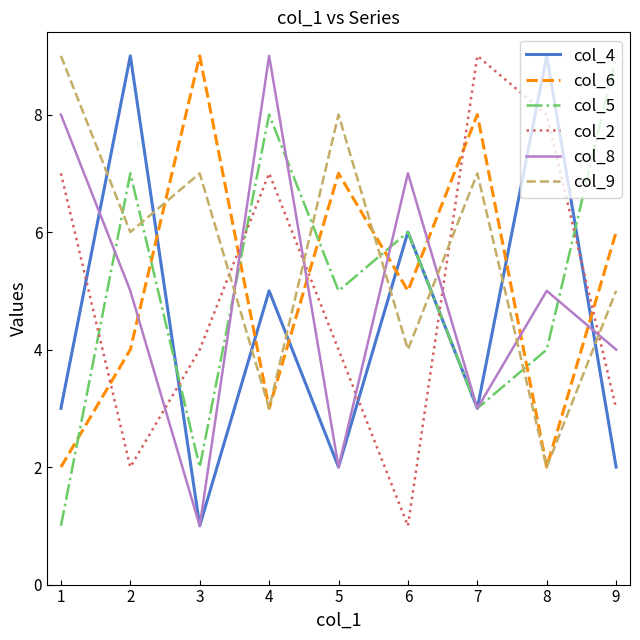

Does the chart display data point markers on the line(s)?

No